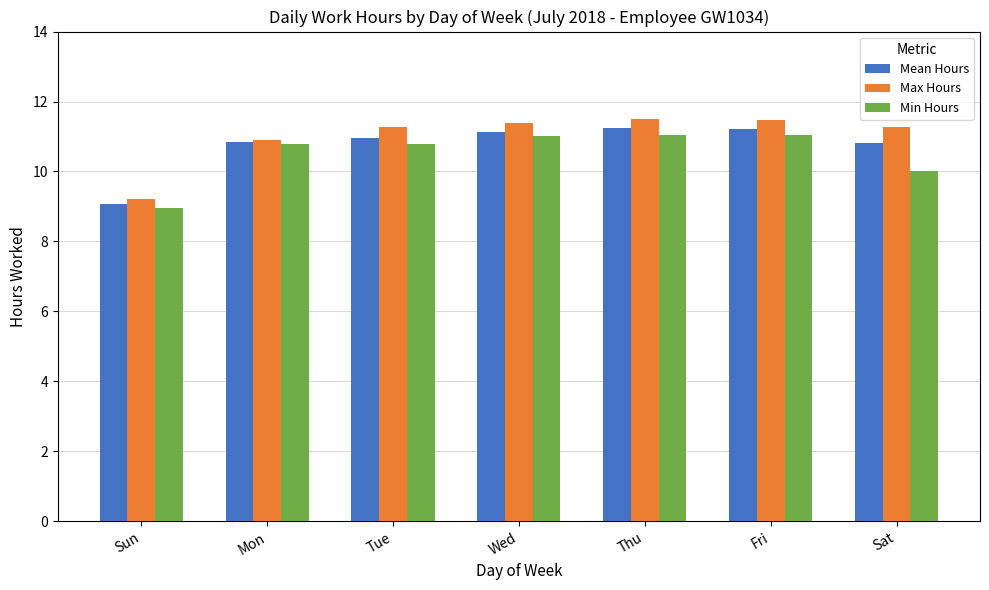

True or false: Max Hours has a value of 11.5 at Fri.

True